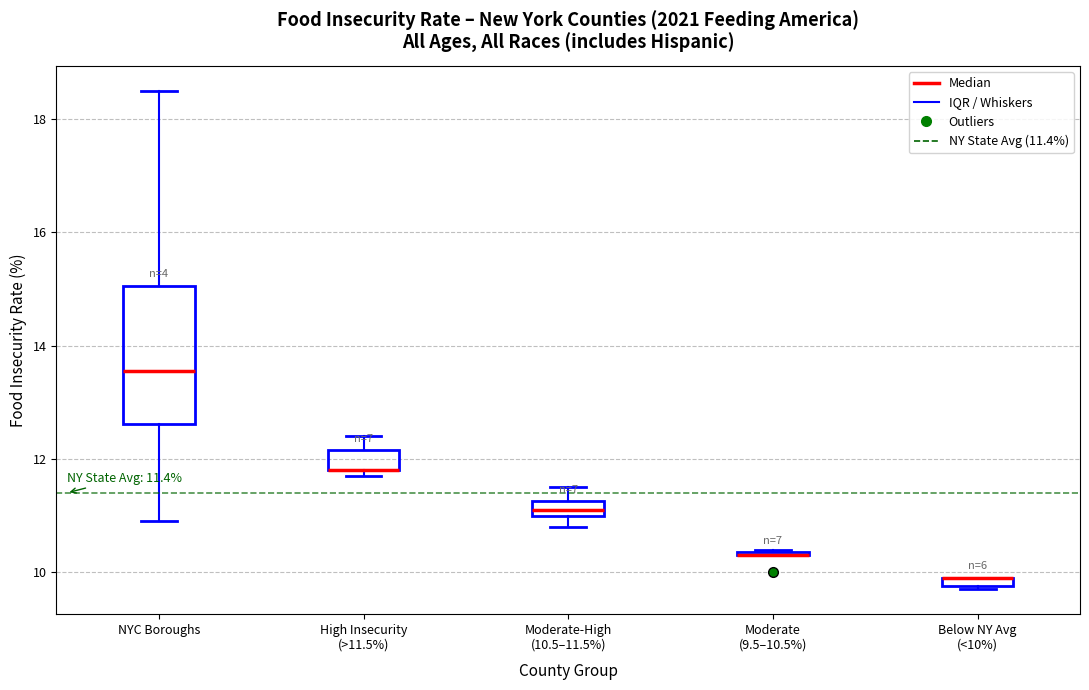

Comparing the boxes themselves (not the whiskers), which one is the tallest?

NYC Boroughs